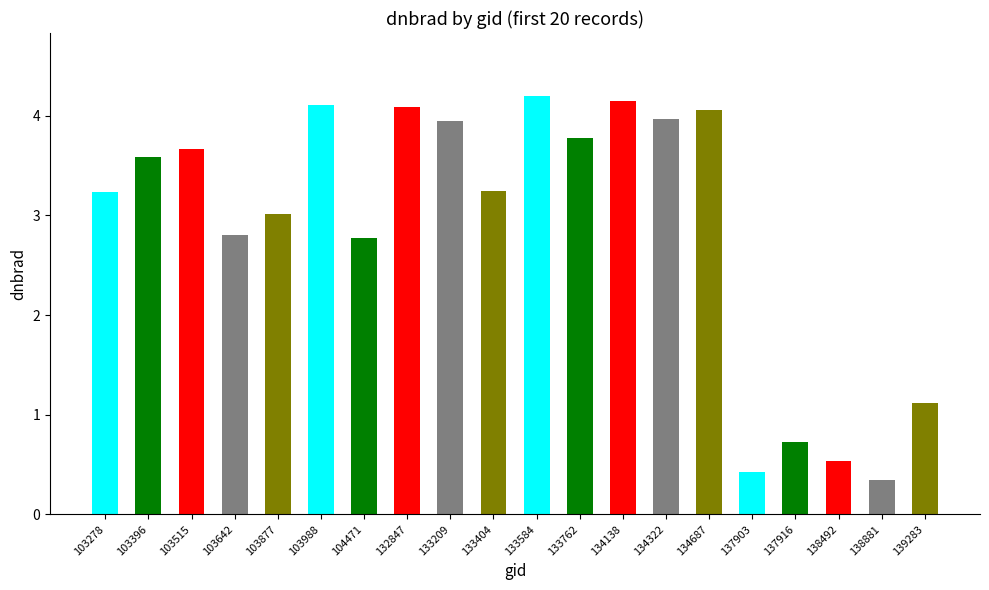

At which category does the chart reach its peak across all series?

133584